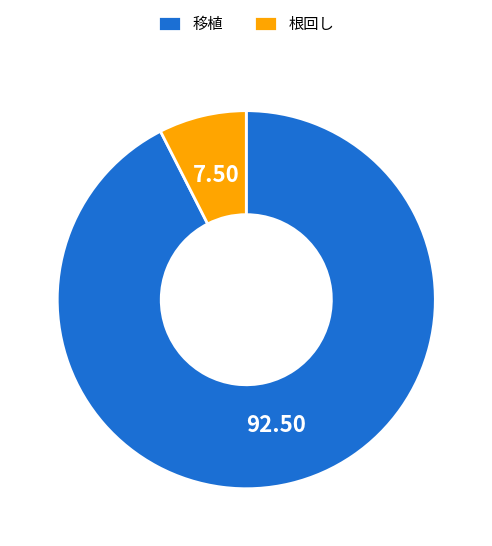

Rank the categories by value from lowest to highest.

根回し, 移植